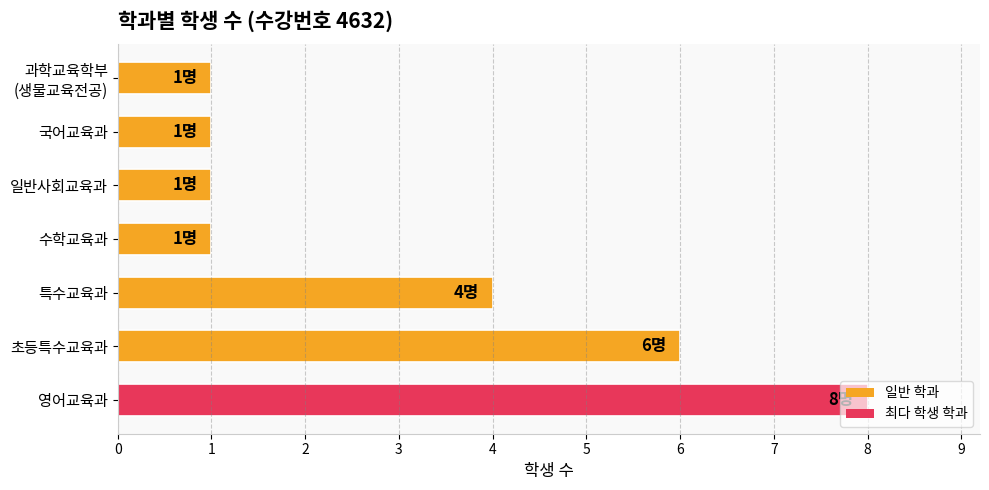

How many bars are there in total?

7